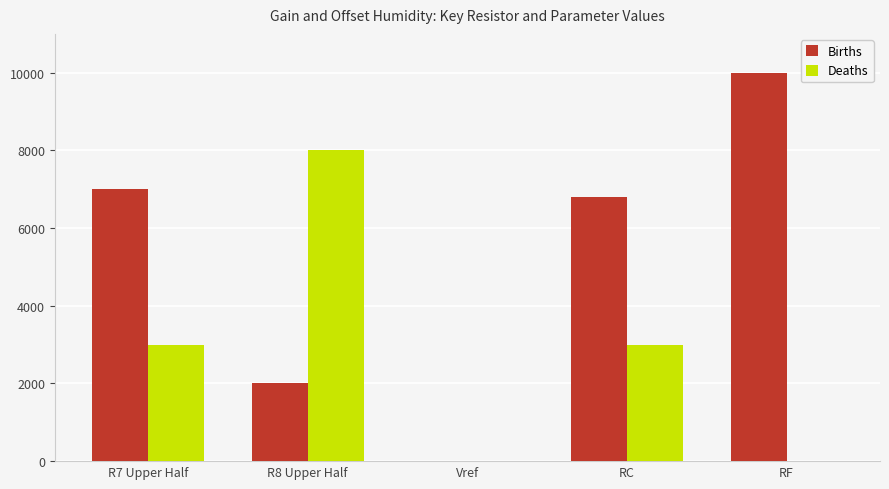

Are the bars horizontal?

No